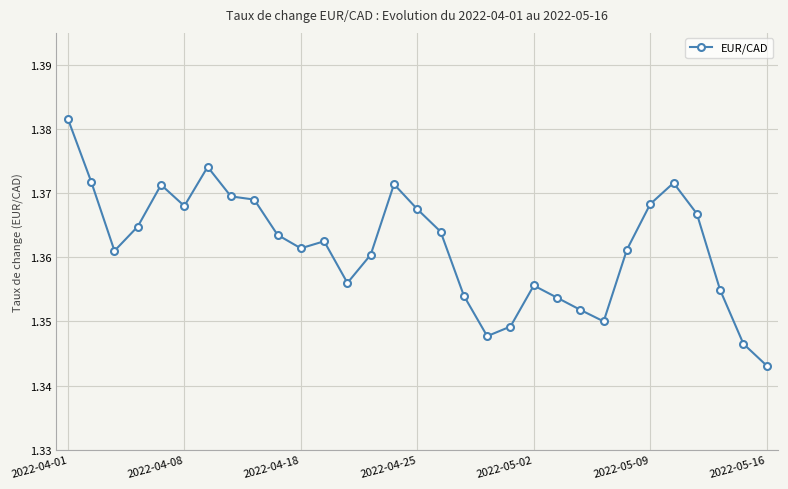

What is the sum of all values?

42.2